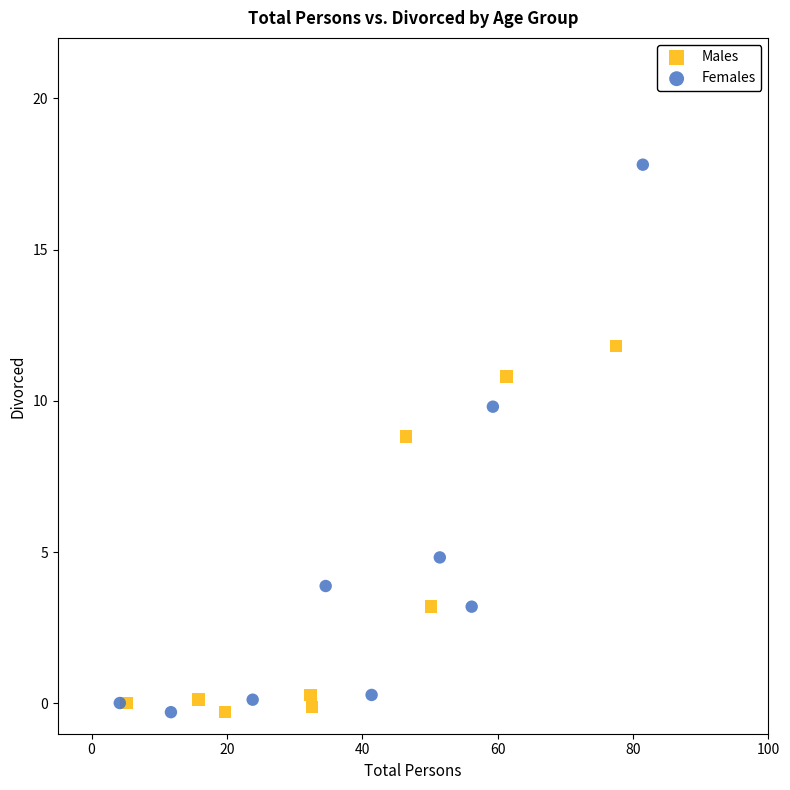

Which series has the widest spread of Y values?

Females